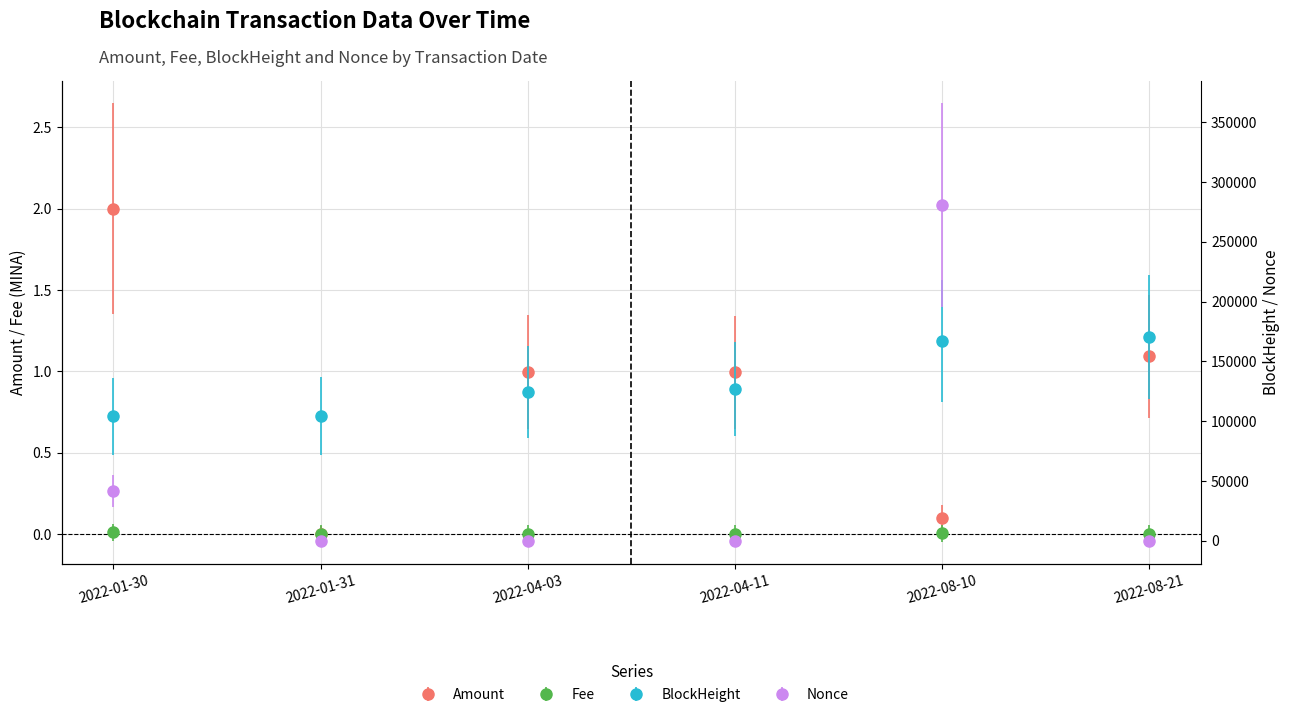

Reading right to left, transcribe all the data shown in this chart.

Amount: 2022-08-21=1.1	2022-08-10=0.1	2022-04-11=1.0	2022-04-03=1.0	2022-01-31=0.0	2022-01-30=2.0
Fee: 2022-08-21=0.0	2022-08-10=0.0	2022-04-11=0.0	2022-04-03=0.0	2022-01-31=0.0	2022-01-30=0.0
BlockHeight: 2022-08-21=170329.0	2022-08-10=166726.0	2022-04-11=127043.0	2022-04-03=124231.0	2022-01-31=104528.0	2022-01-30=104232.0
Nonce: 2022-08-21=3.0	2022-08-10=280853.0	2022-04-11=2.0	2022-04-03=1.0	2022-01-31=0.0	2022-01-30=41836.0